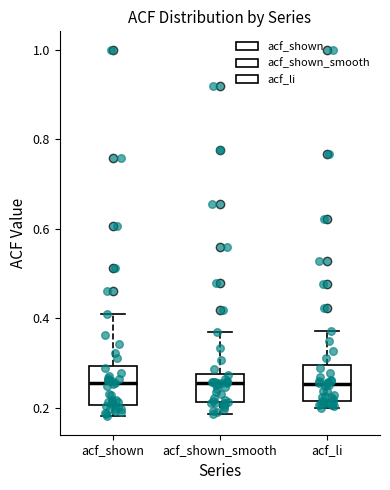

Reading left to right, transcribe this box plot: for each box, give where its median line is, the range the box spans, and where its two whiskers end, as read against the y-axis. The values are not printed on the chart, so give them approximately, as read against the axis.

acf_shown: median 0.26, box 0.20 to 0.30, whiskers 0.18 to 0.40
acf_shown_smooth: median 0.26, box 0.22 to 0.28, whiskers 0.18 to 0.38
acf_li: median 0.26, box 0.22 to 0.30, whiskers 0.20 to 0.38